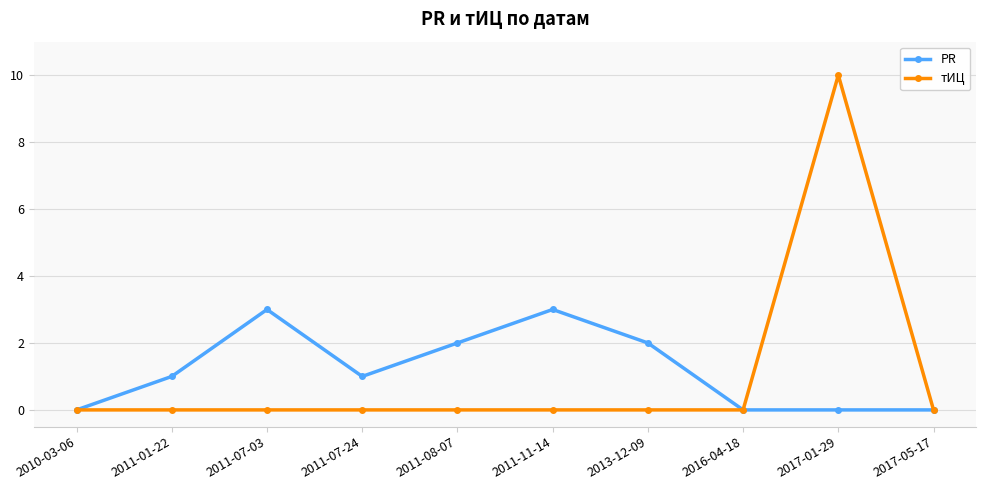

Rank the series at 2011-07-24 from highest to lowest value.

PR, тИЦ